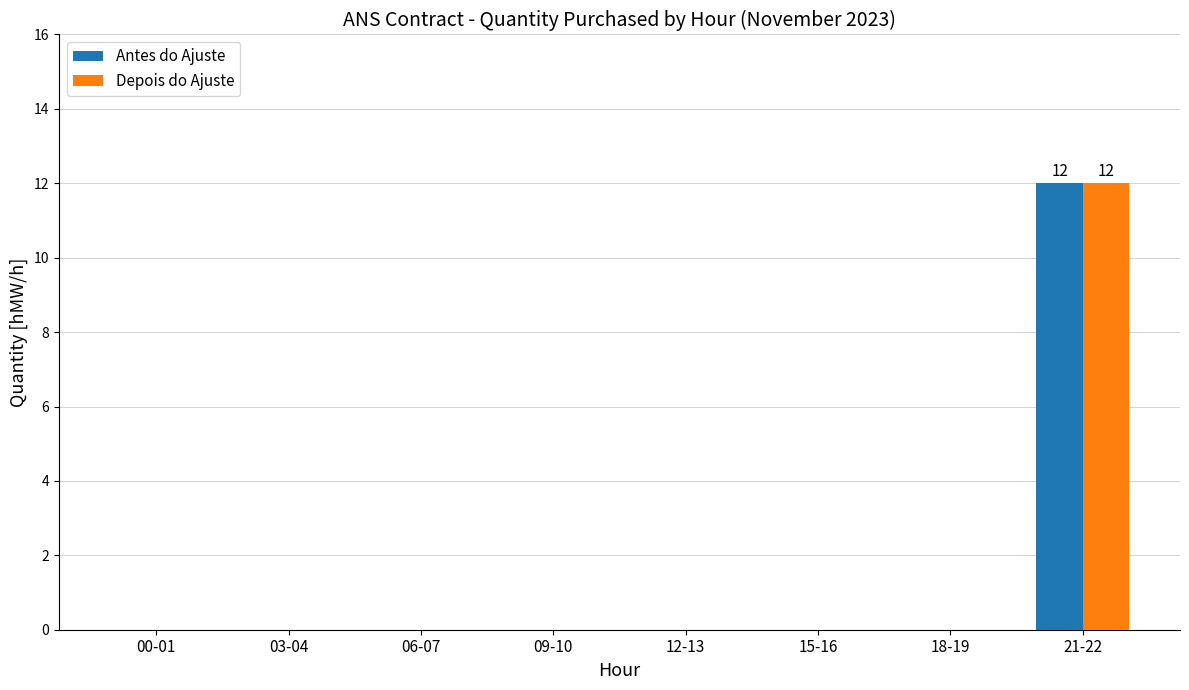

Which label corresponds to the largest value in the chart?

21-22